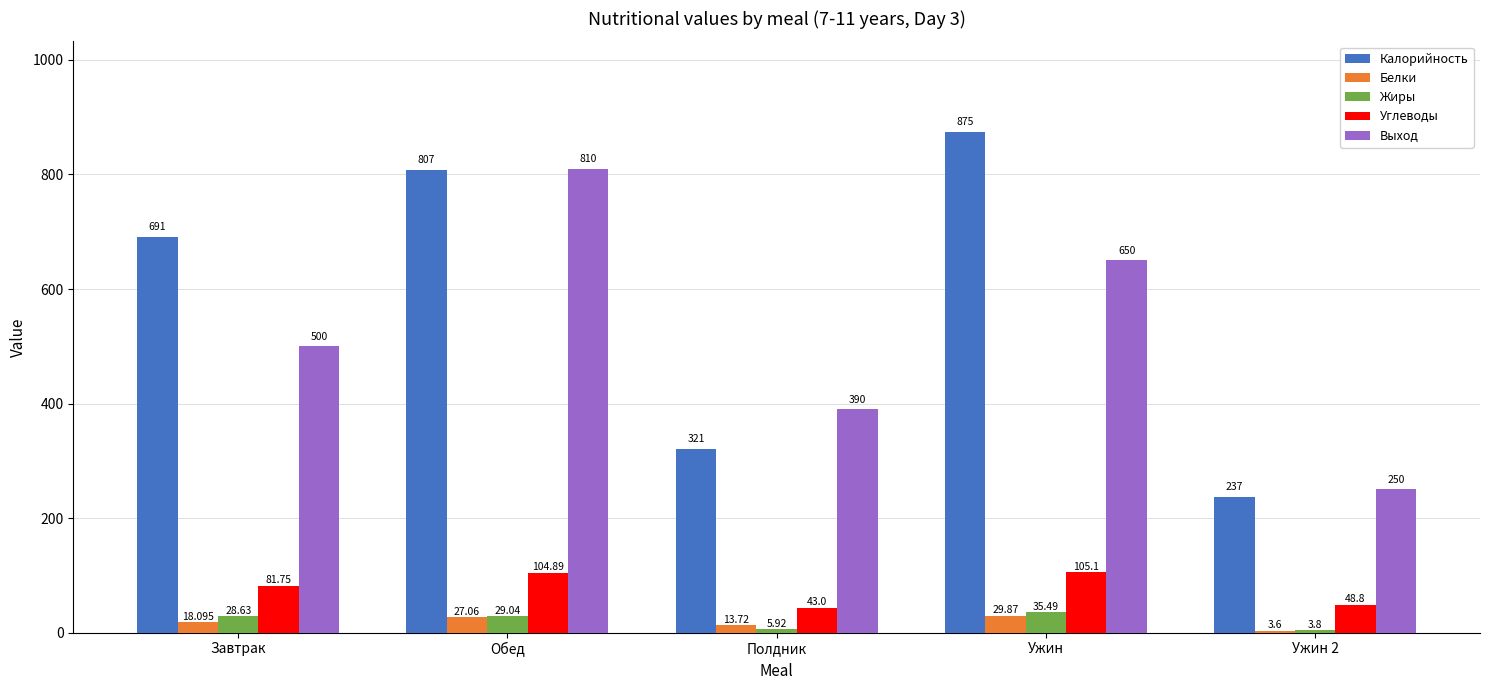

What is the spread (max minus min) of values at Полдник?

384.1